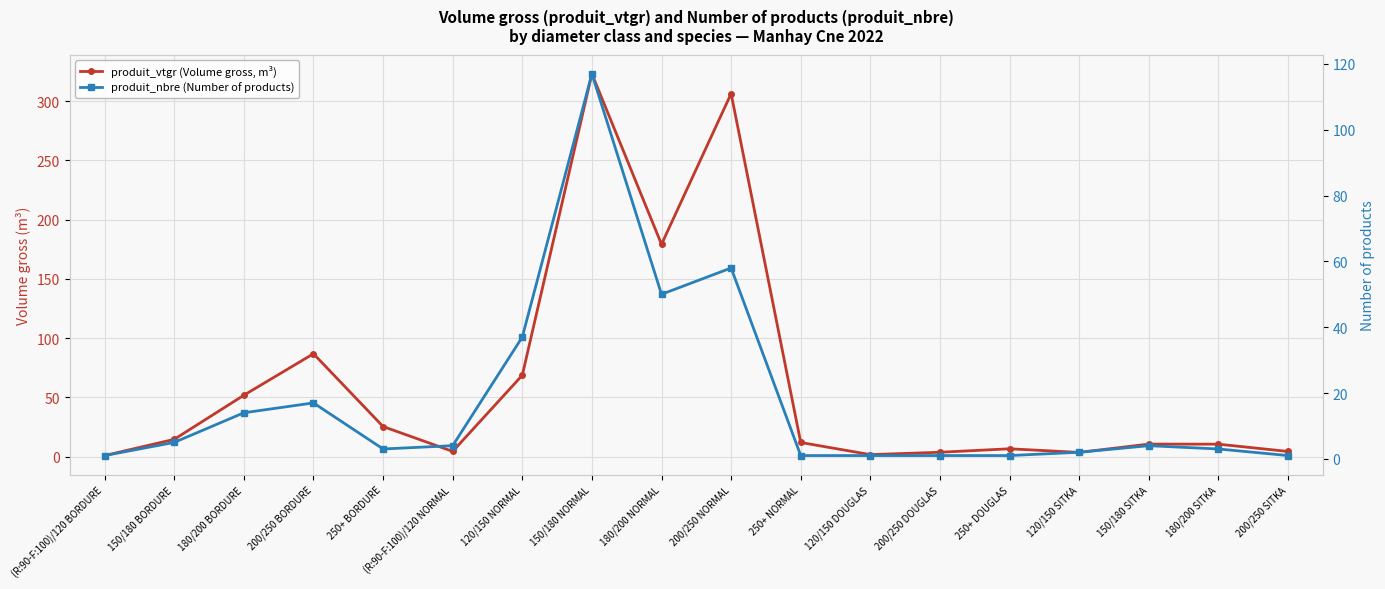

True or false: produit_nbre (Number of products) has more than 2 interior local peaks.

True